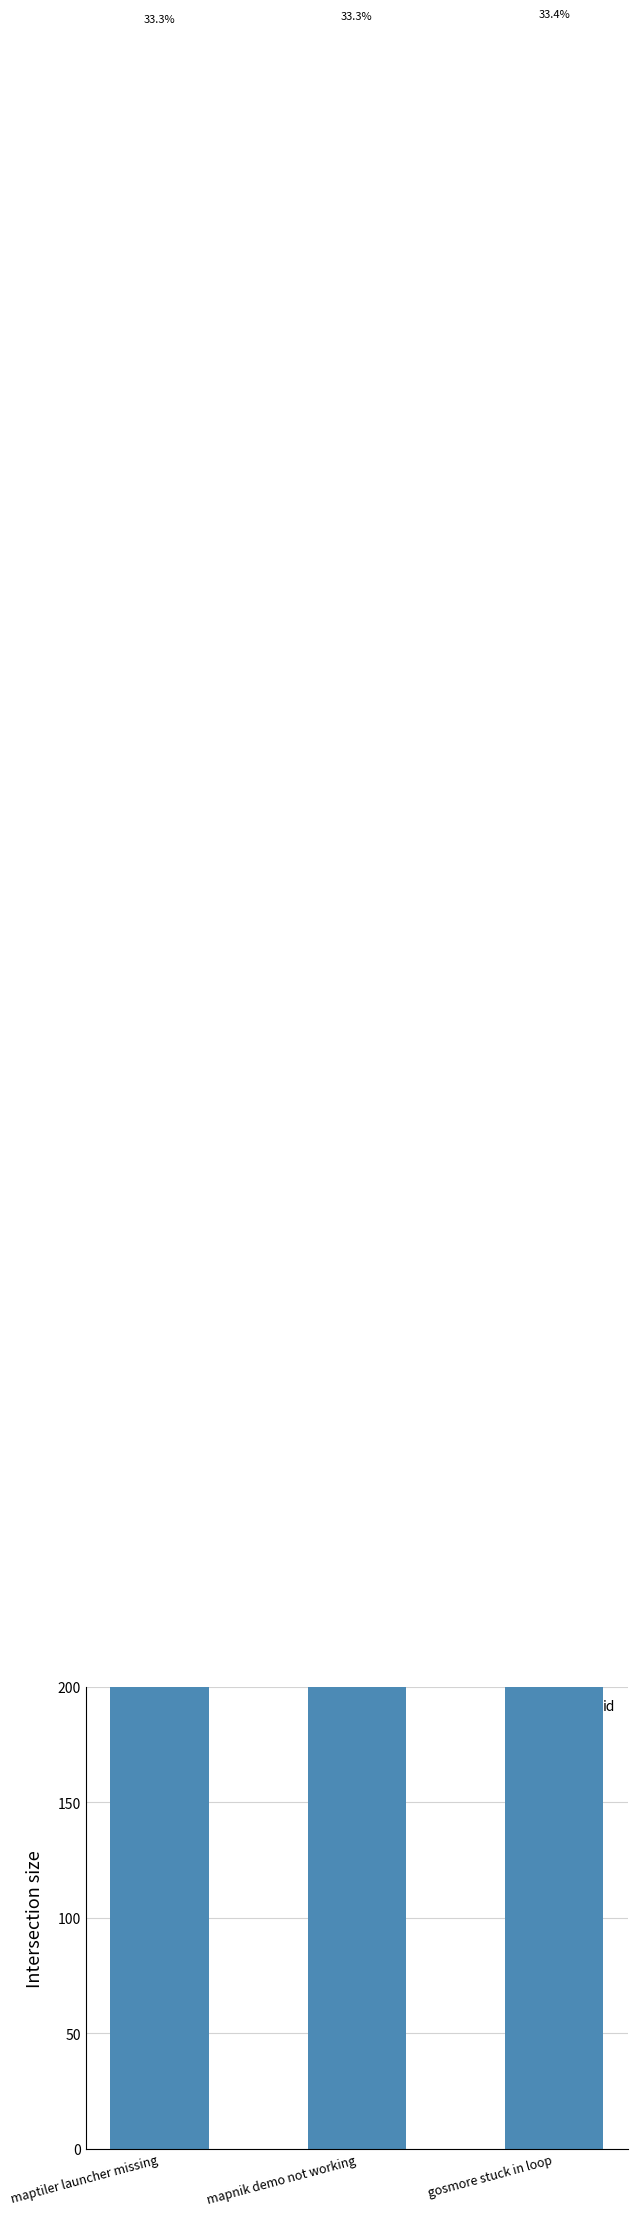

What is the change in value from maptiler launcher missing to mapnik demo not working?

+1